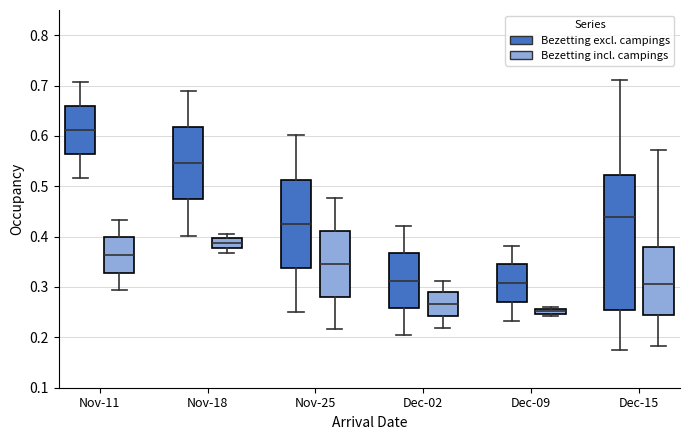

Which box is the tallest, from its lower edge to its upper edge?

Dec-15 (Bezetting excl. campings)